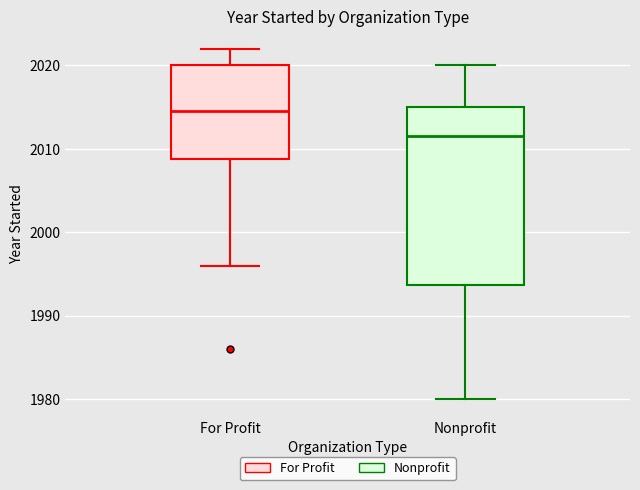

Comparing the boxes themselves (not the whiskers), which one is the tallest?

Nonprofit